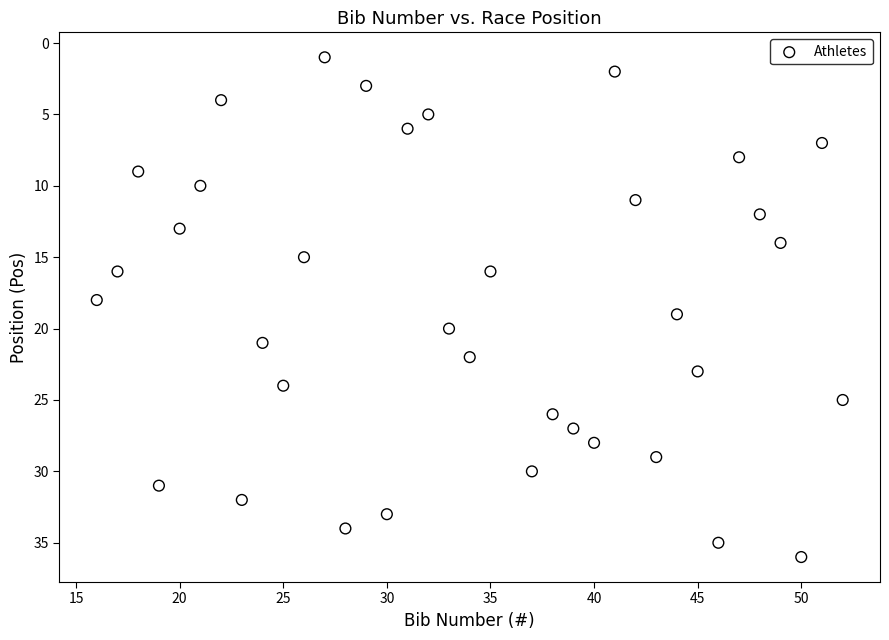

What is the range of Y values (max minus min)?

35